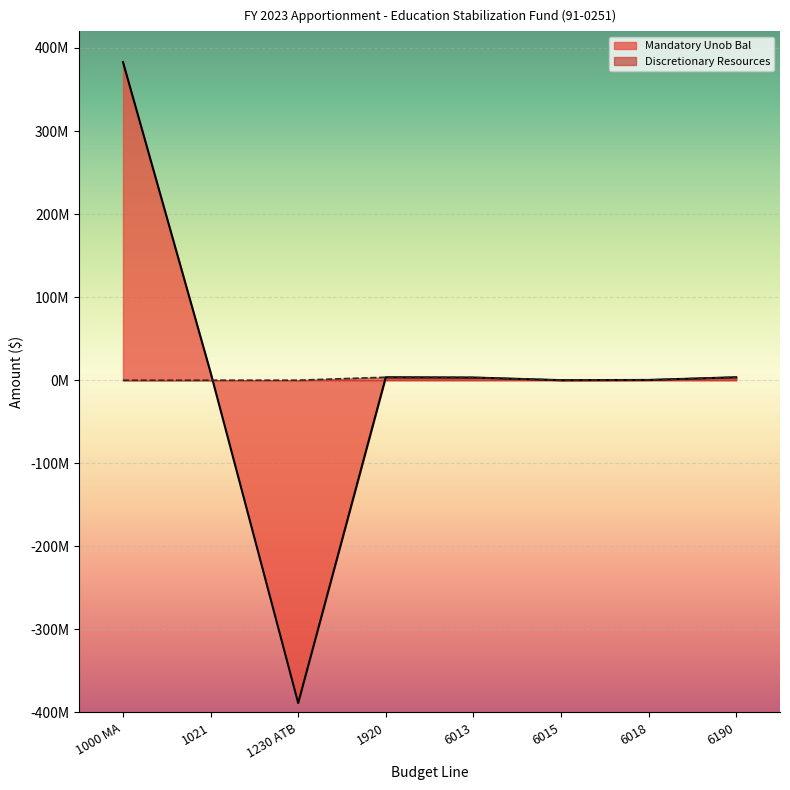

Between 6013 and 6018, which series saw the biggest shift?

Mandatory Unob Bal